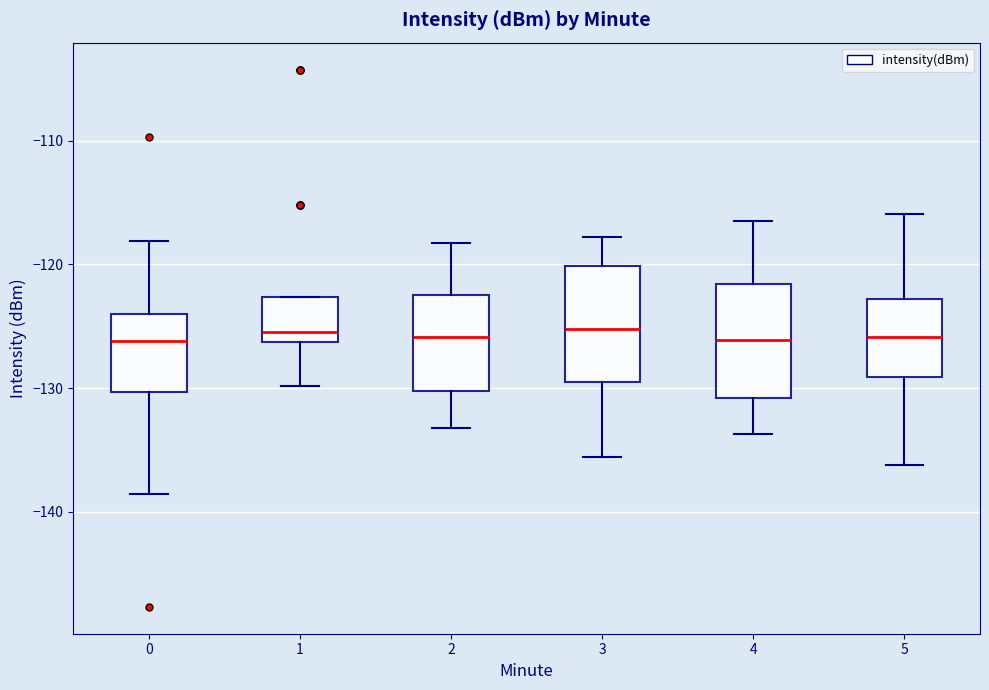

Reading left to right, transcribe this box plot: for each box, give where its median line is, the range the box spans, and where its two whiskers end, as read against the y-axis. The values are not printed on the chart, so give them approximately, as read against the axis.

0: median -126, box -130 to -124, whiskers -139 to -118
1: median -125, box -126 to -123, whiskers -130 to -123
2: median -126, box -130 to -122, whiskers -133 to -118
3: median -125, box -129 to -120, whiskers -136 to -118
4: median -126, box -131 to -122, whiskers -134 to -116
5: median -126, box -129 to -123, whiskers -136 to -116